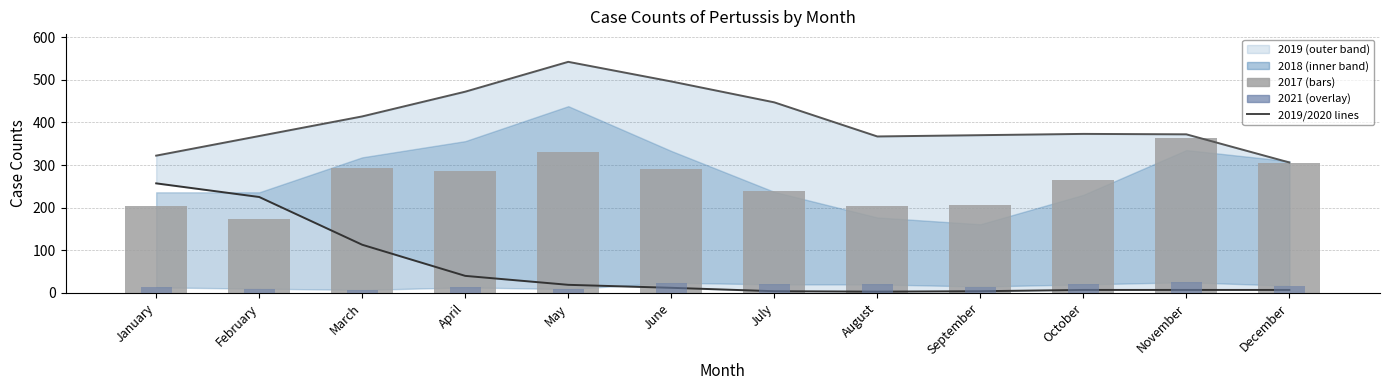

How many data points in 2020 line are less than 12?

6